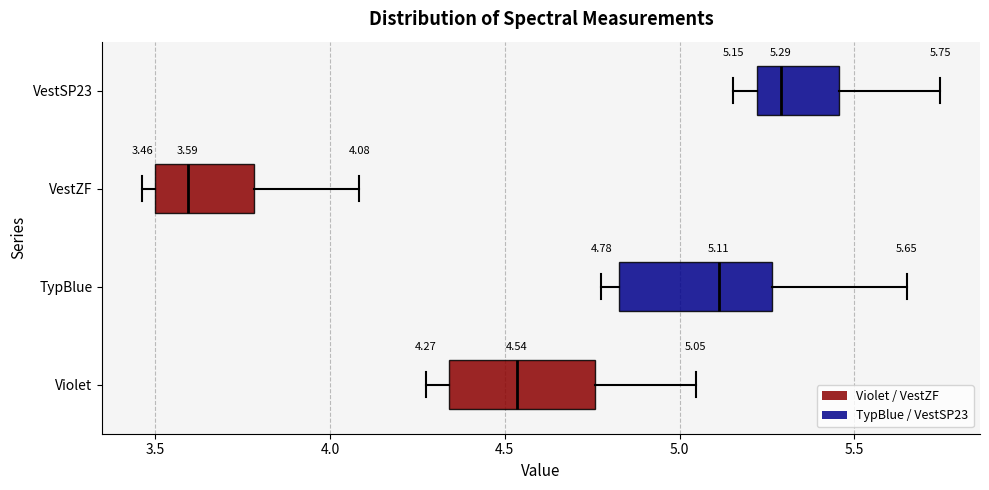

Which box's median line is the furthest to the left?

VestZF